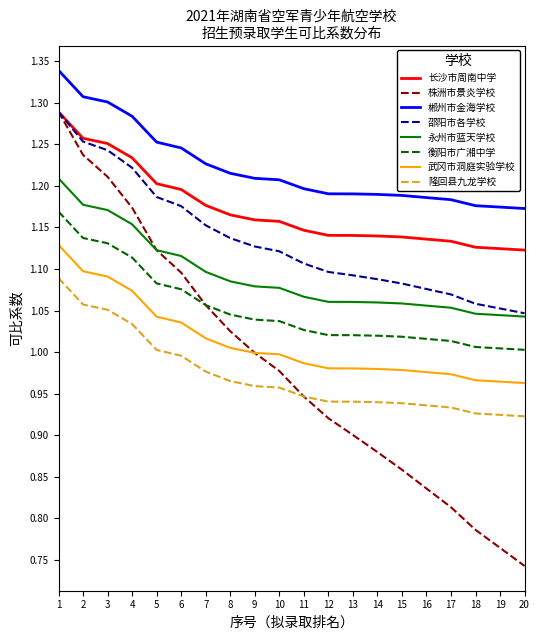

Which series has the largest range (max minus min)?

株洲市景炎学校